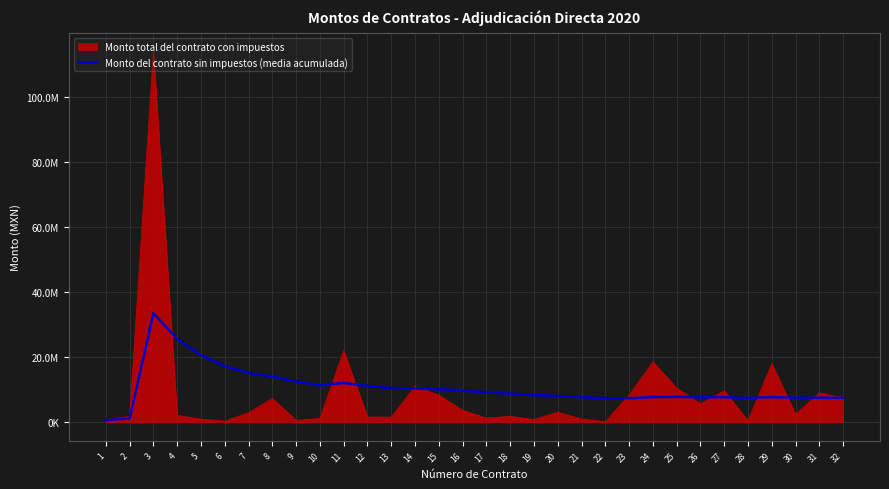

Is this an area chart (filled region under the line)?

Yes